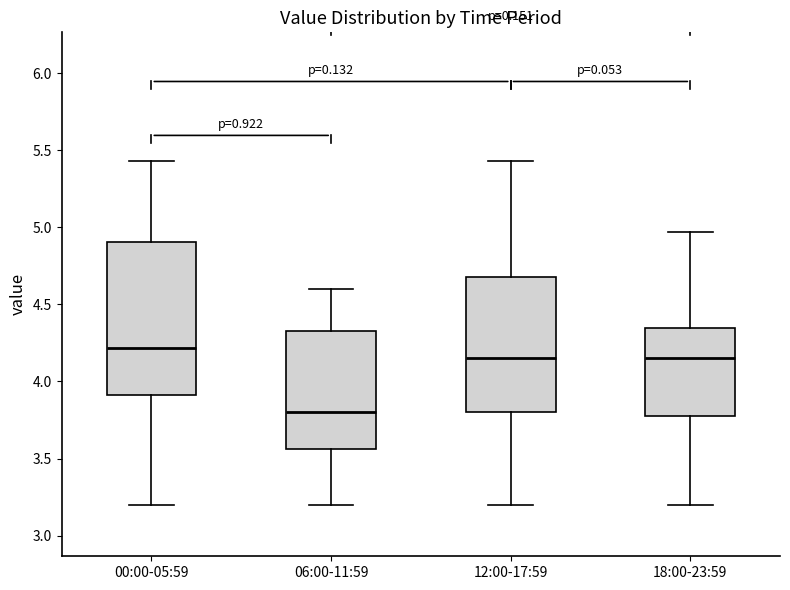

Reading left to right, read every box against the y-axis: the position of its median line, the range the box covers, and the ends of its whiskers. The values are not printed on the chart, so give them approximately, as read against the axis.

00:00-05:59: median 4.20, box 3.90 to 4.90, whiskers 3.20 to 5.45
06:00-11:59: median 3.80, box 3.55 to 4.35, whiskers 3.20 to 4.60
12:00-17:59: median 4.15, box 3.80 to 4.70, whiskers 3.20 to 5.45
18:00-23:59: median 4.15, box 3.80 to 4.35, whiskers 3.20 to 4.95